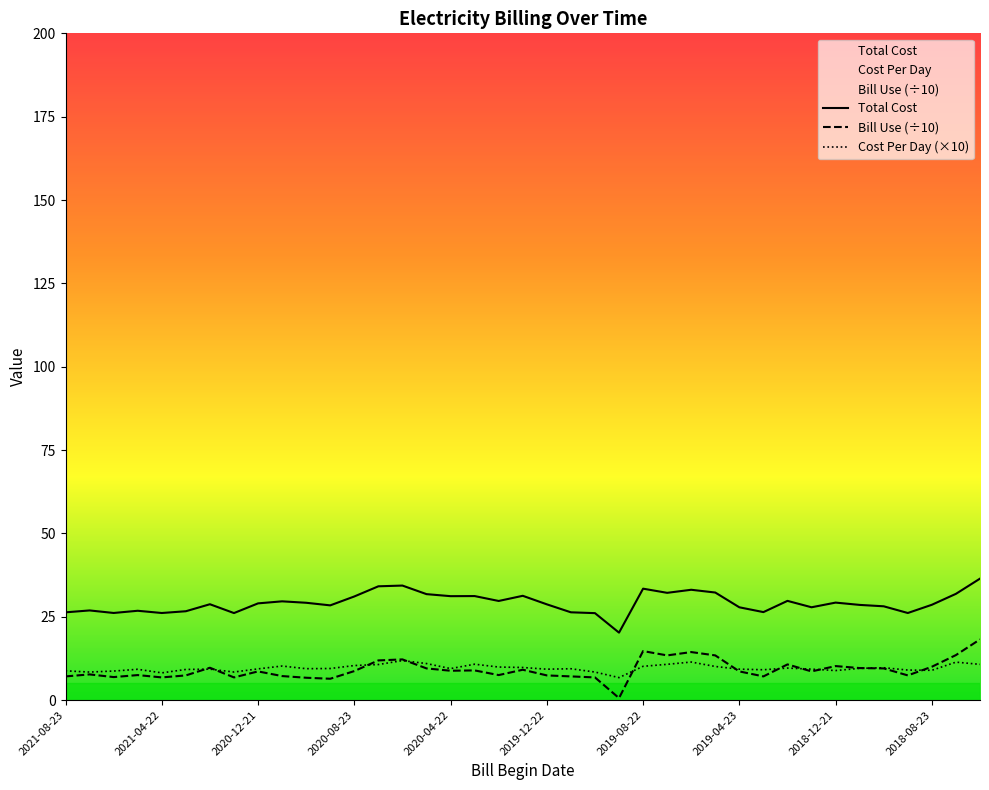

Where is the first local minimum for Bill Use?

2021-06-22